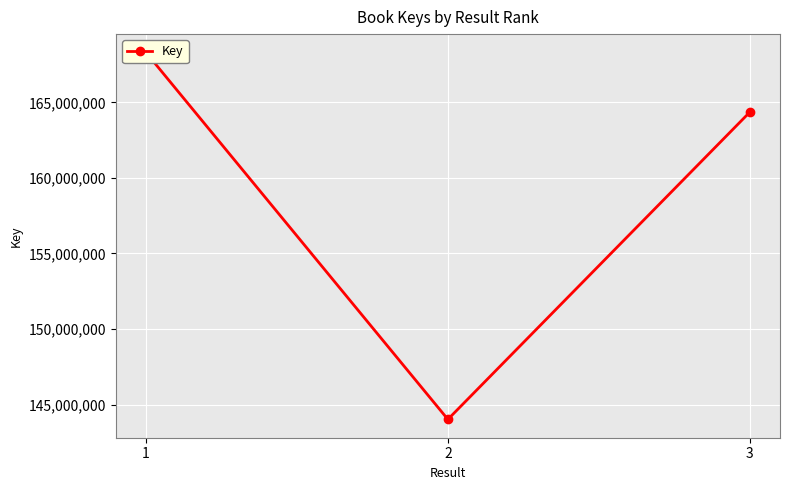

True or false: the data shows 168298635 at 1.

True